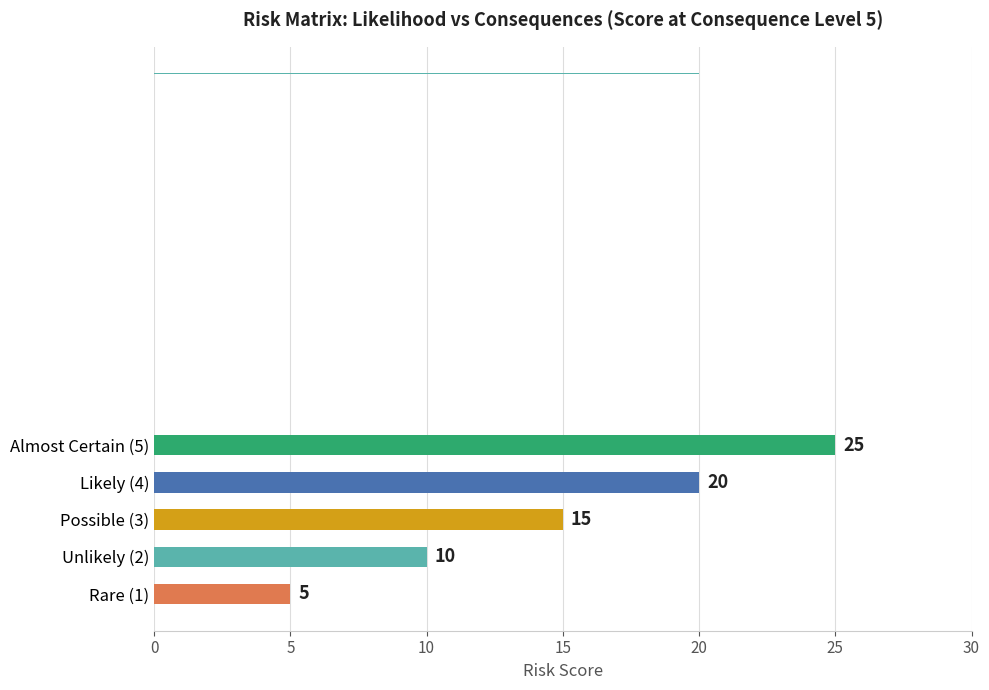

Does the chart contain stacked bars?

No